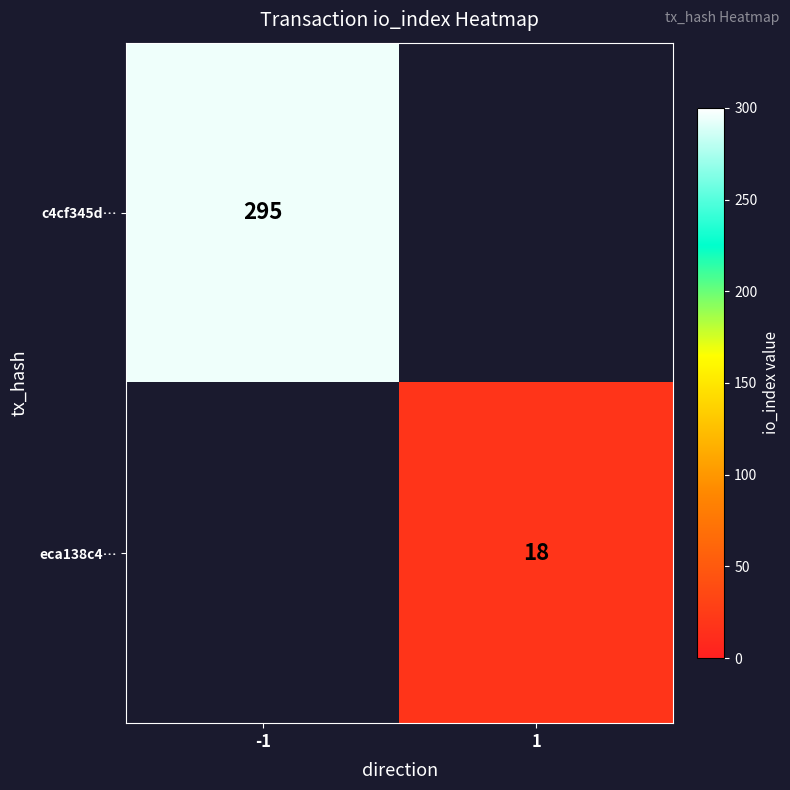

The eca138c4… series shows 18 at 1. True or false?

True